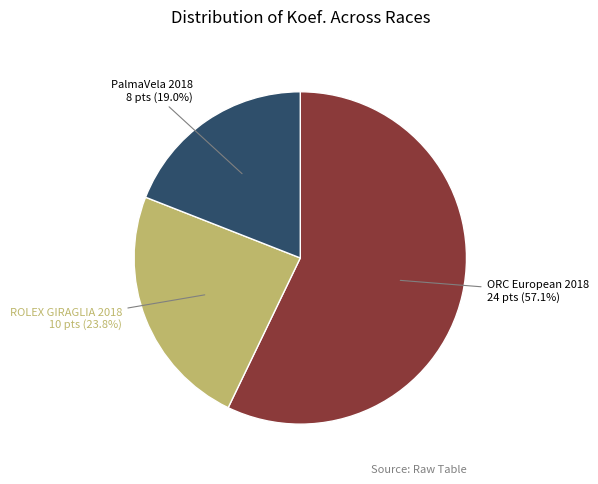

Is there a majority slice in this chart?

Yes